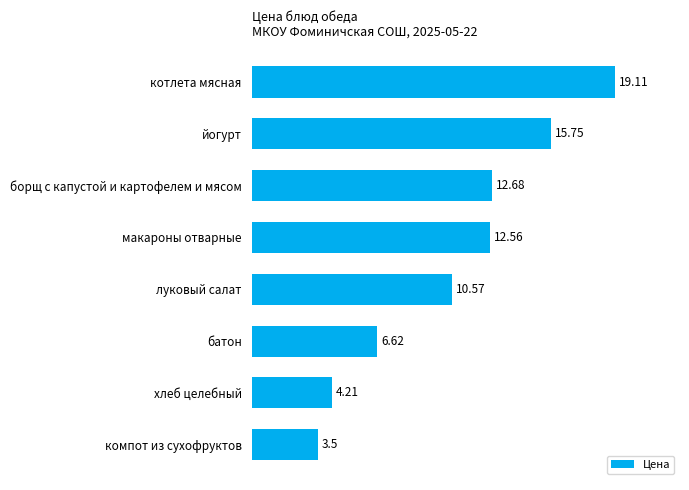

Where is the data nearest to the value 11?

луковый салат